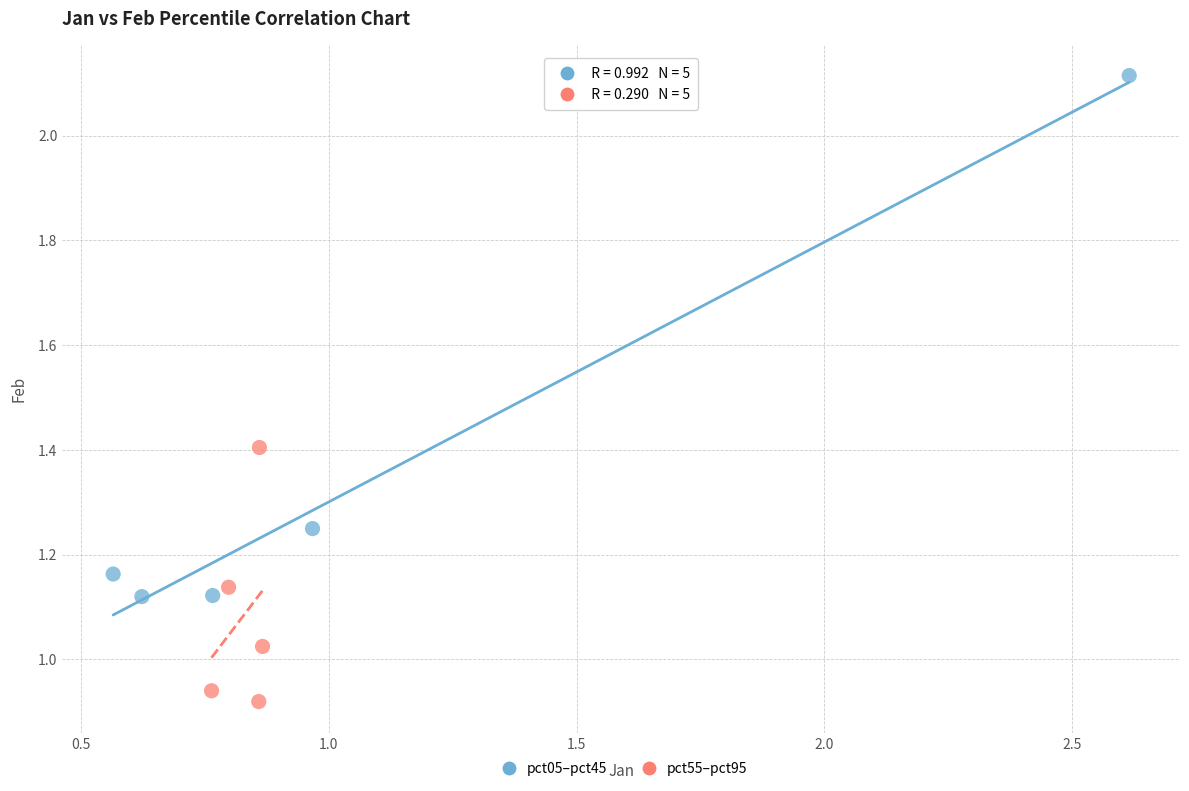

Which series has the largest Y range (max minus min)?

pct05–pct45